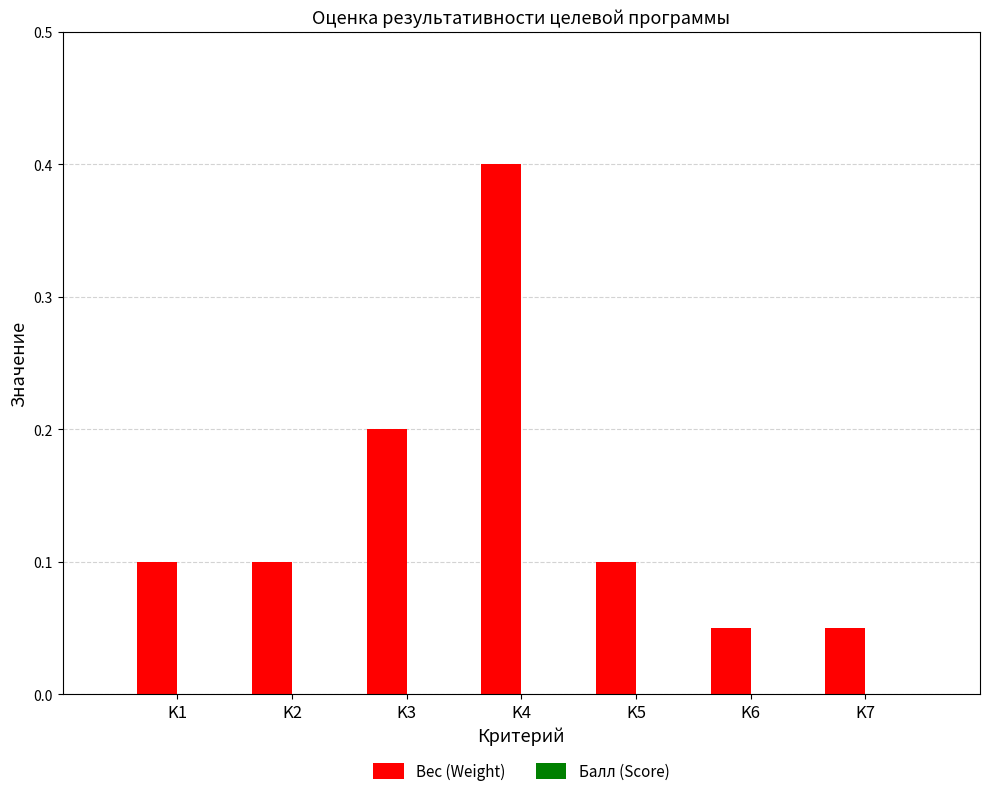

Is it true that the value at K2 is 0.1?

True